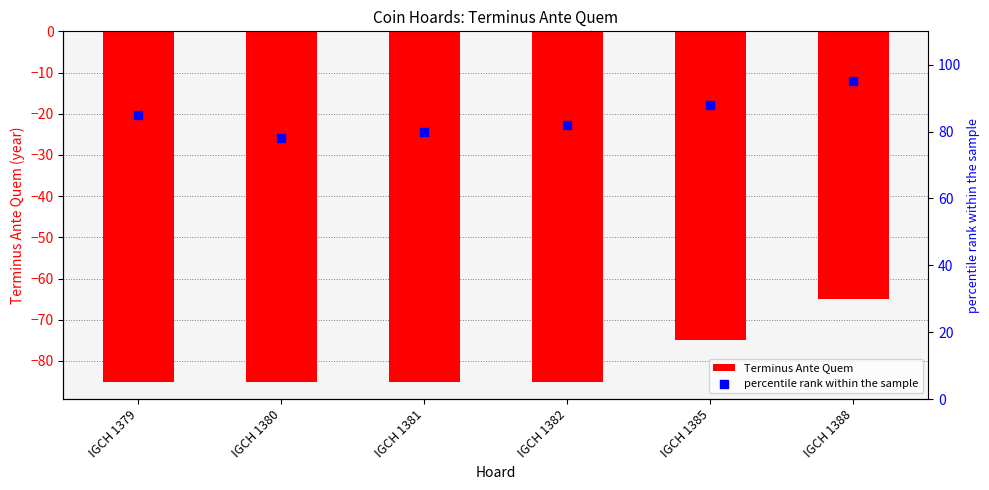

Is the value of Terminus Ante Quem at IGCH 1388 greater than the value of percentile rank within the sample at IGCH 1385?

No